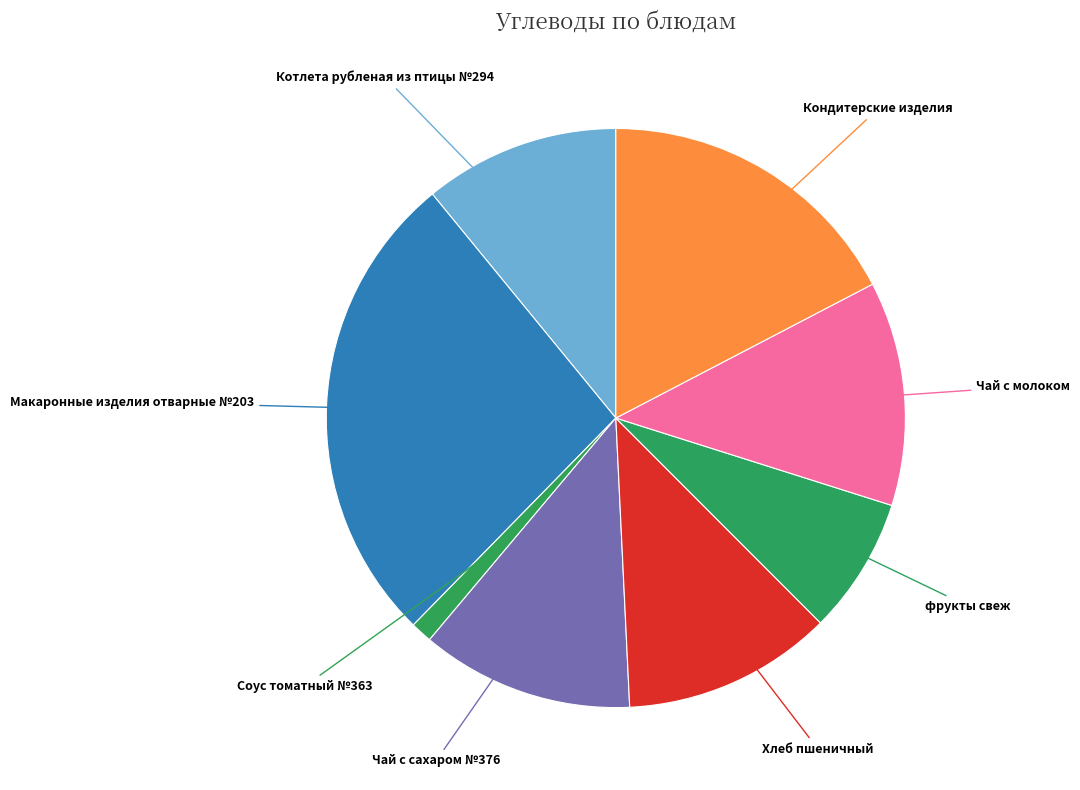

Count the number of slices in the pie.

8